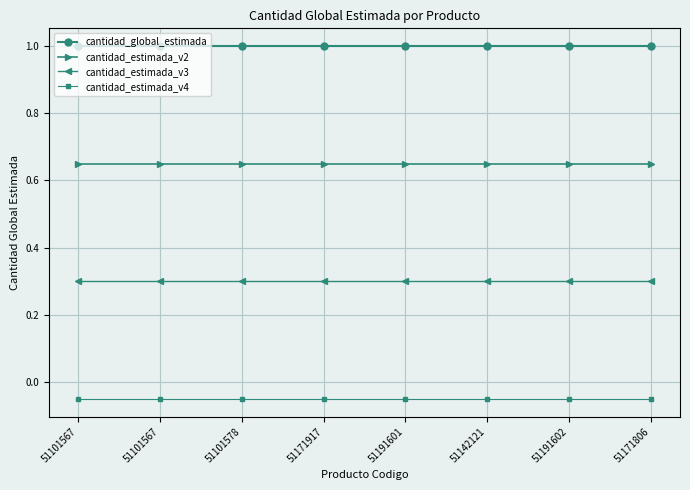

True or false: cantidad_estimada_v2 and cantidad_global_estimada intersect in this chart.

False